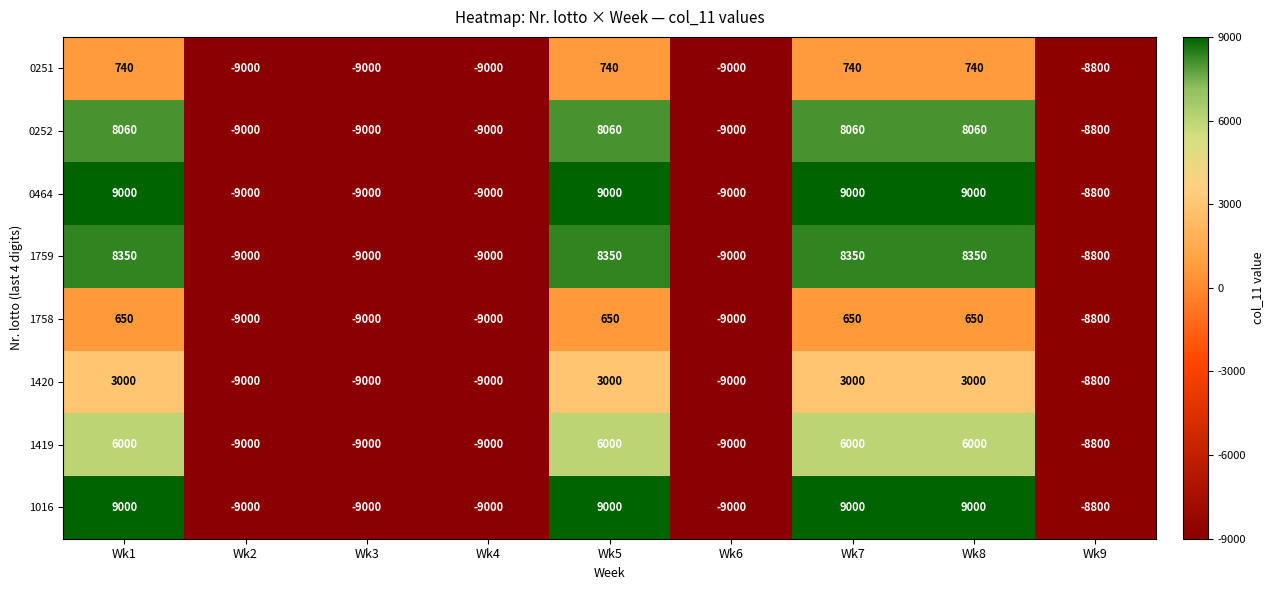

What is the spread (max minus min) of values at Wk8?

8350